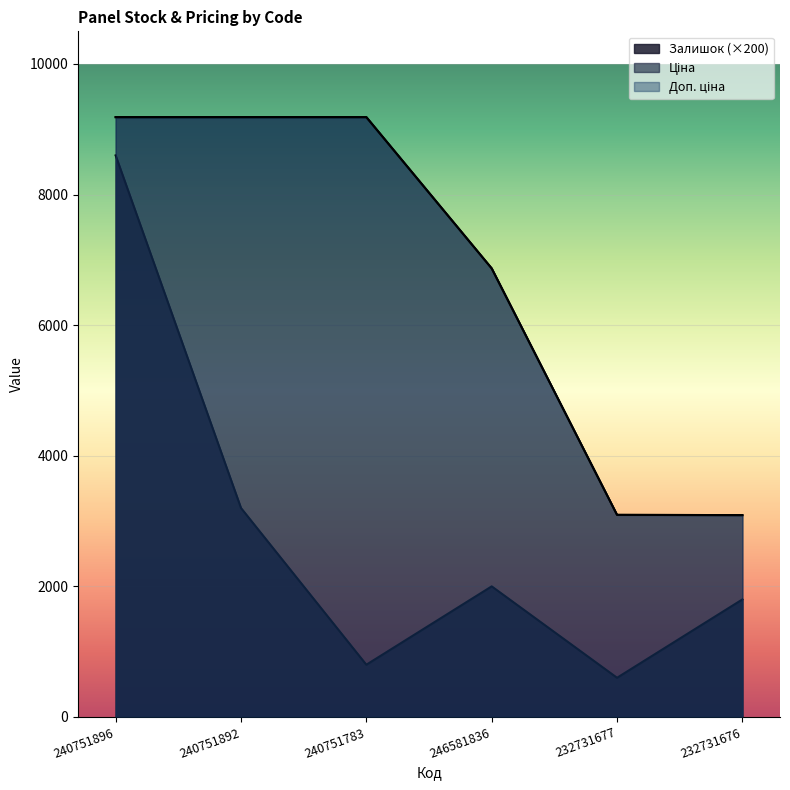

List the series in order of their peak value, highest first.

Ціна, Доп. ціна, Залишок